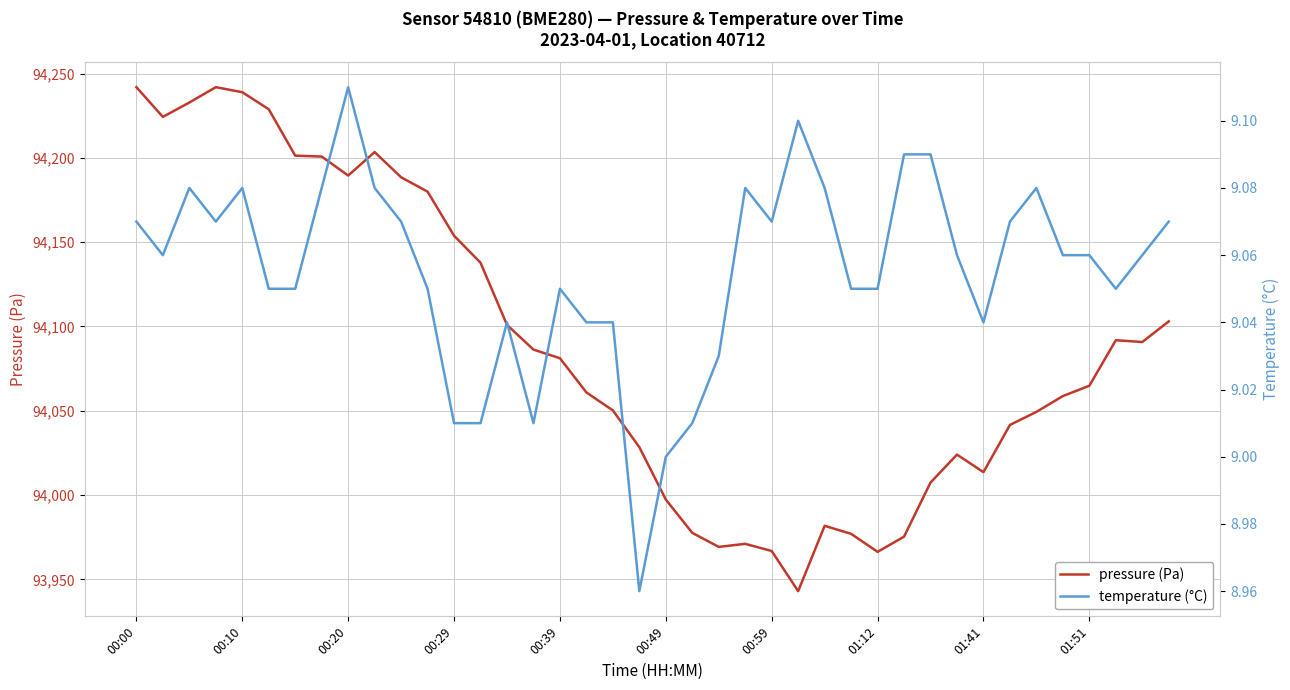

Is it true that pressure (Pa) equals 94189.5 at 00:20?

True